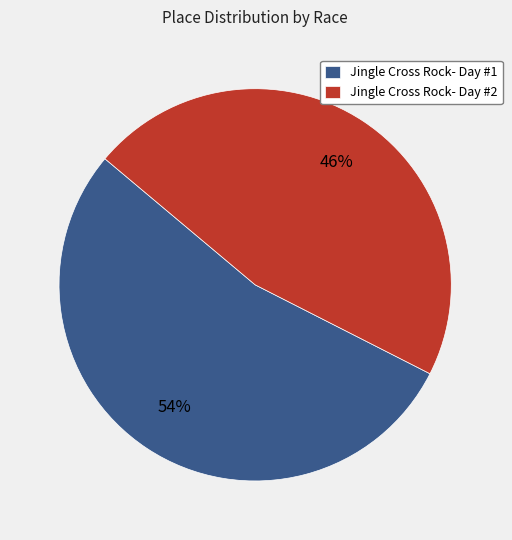

To the nearest percent, what percentage of the pie is Jingle Cross Rock- Day #1?

54%